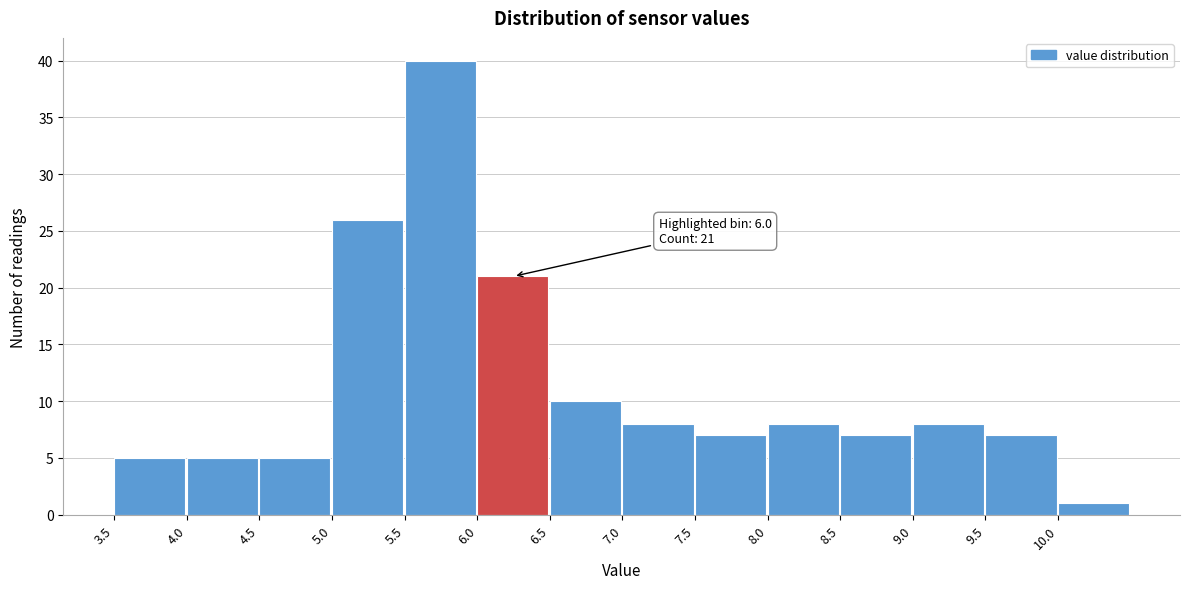

Which range on the x-axis has the tallest bar?

5.5 to 6.0